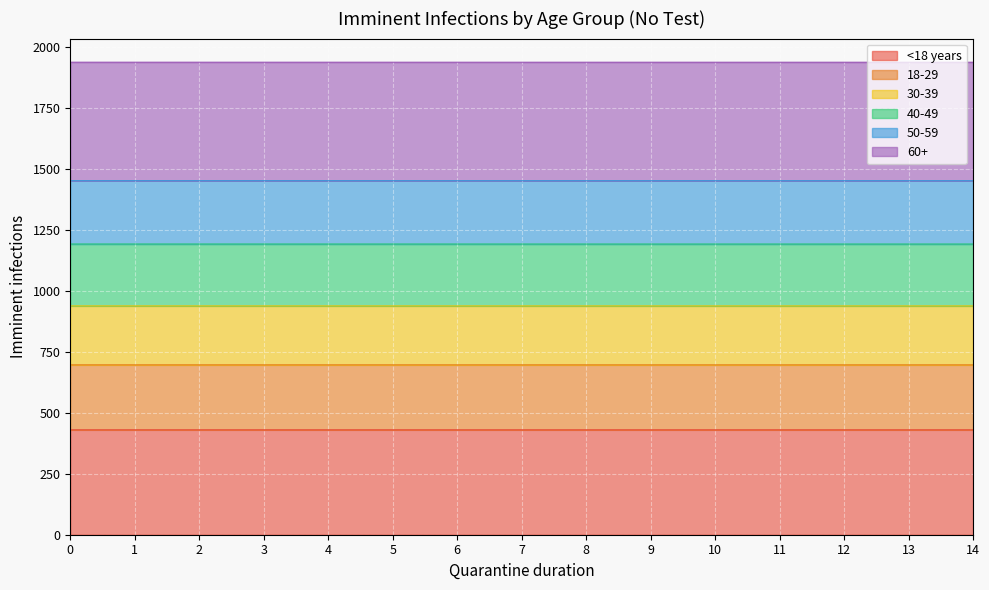

Which has a higher value, 7 or 5?

5